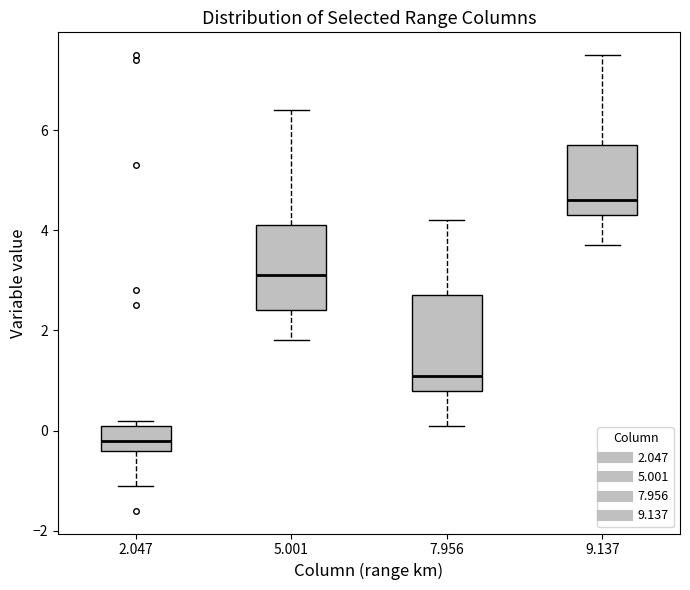

Reading left to right, read every box against the y-axis: the position of its median line, the range the box covers, and the ends of its whiskers. The values are not printed on the chart, so give them approximately, as read against the axis.

2.047: median -0.2, box -0.4 to 0.2, whiskers -1.0 to 0.2 (just above the box's upper edge)
5.001: median 3.2, box 2.4 to 4.2, whiskers 1.8 to 6.4
7.956: median 1.2, box 0.8 to 2.8, whiskers 0.2 to 4.2
9.137: median 4.6, box 4.4 to 5.8, whiskers 3.8 to 7.6